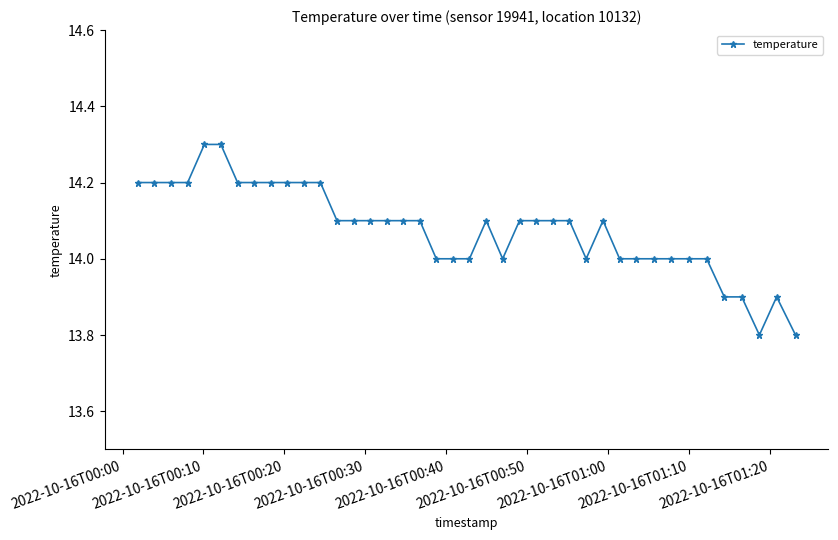

Reading left to right, list all the values displayed in this chart.

14.2	14.2	14.2	14.2	14.3	14.3	14.2	14.2	14.2	14.2	14.2	14.2	14.1	14.1	14.1	14.1	14.1	14.1	14.0	14.0	14.0	14.1	14.0	14.1	14.1	14.1	14.1	14.0	14.1	14.0	14.0	14.0	14.0	14.0	14.0	13.9	13.9	13.8	13.9	13.8